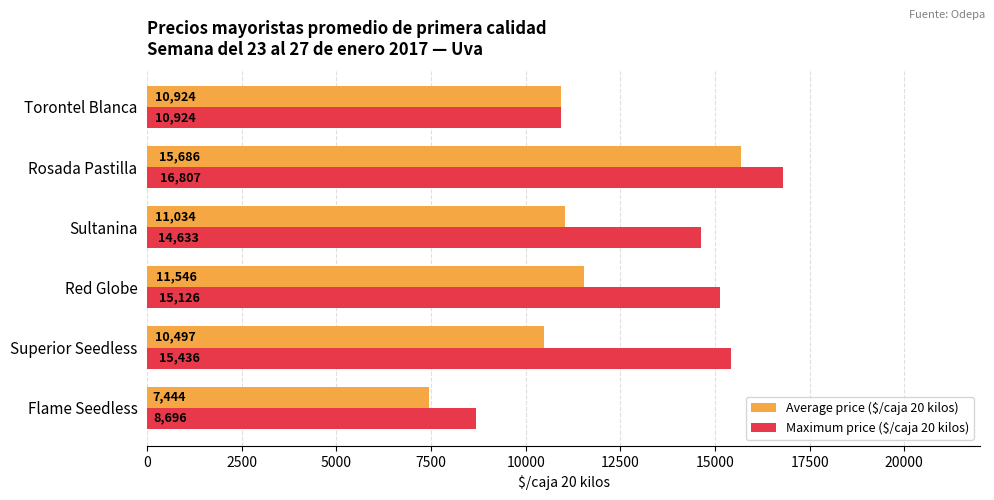

At which category is the sum across all series the highest?

Rosada Pastilla